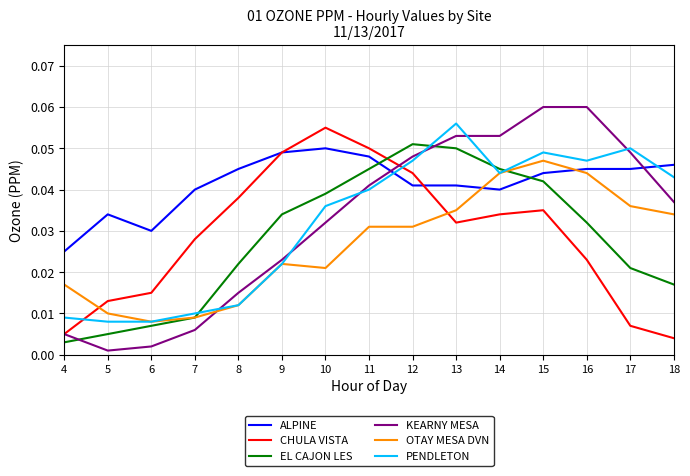

At which category is the sum across all series the highest?

15